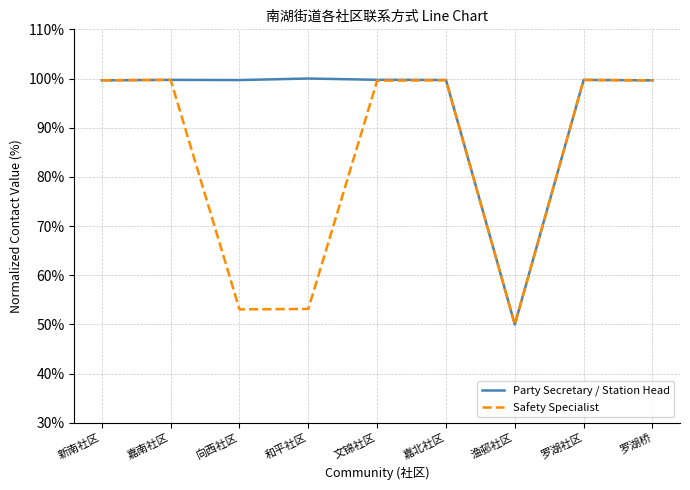

List the series in order of their overall mean, highest first.

Party Secretary / Station Head, Safety Specialist